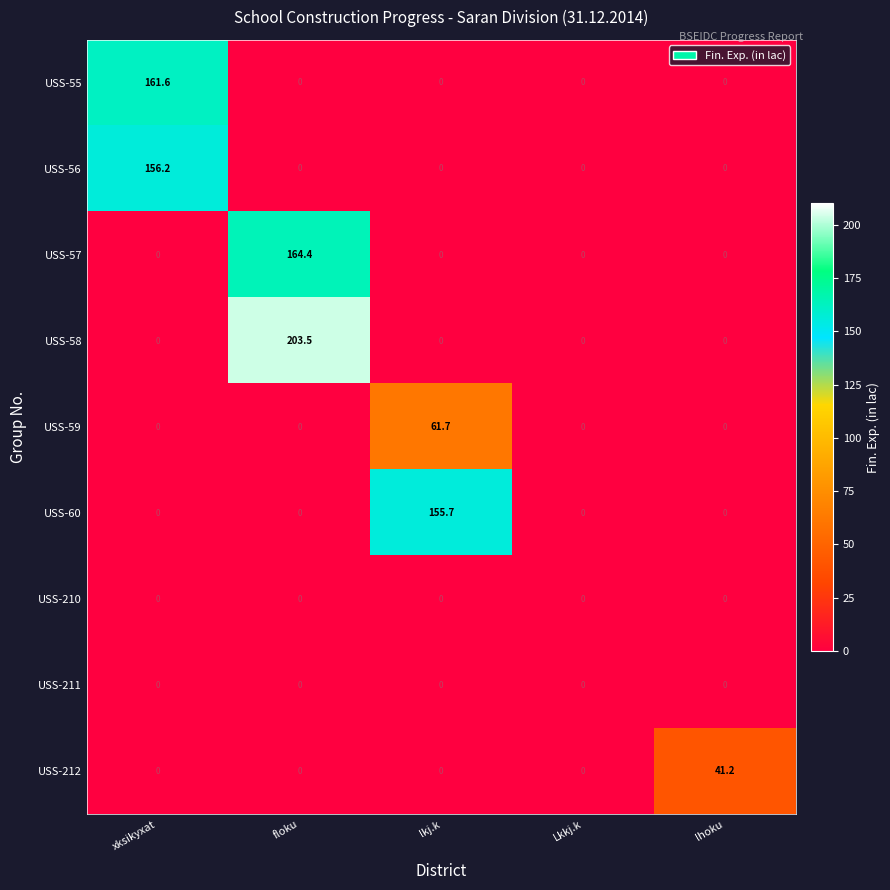

True or false: USS-57 has a value of 0.0 at lkj.k.

True